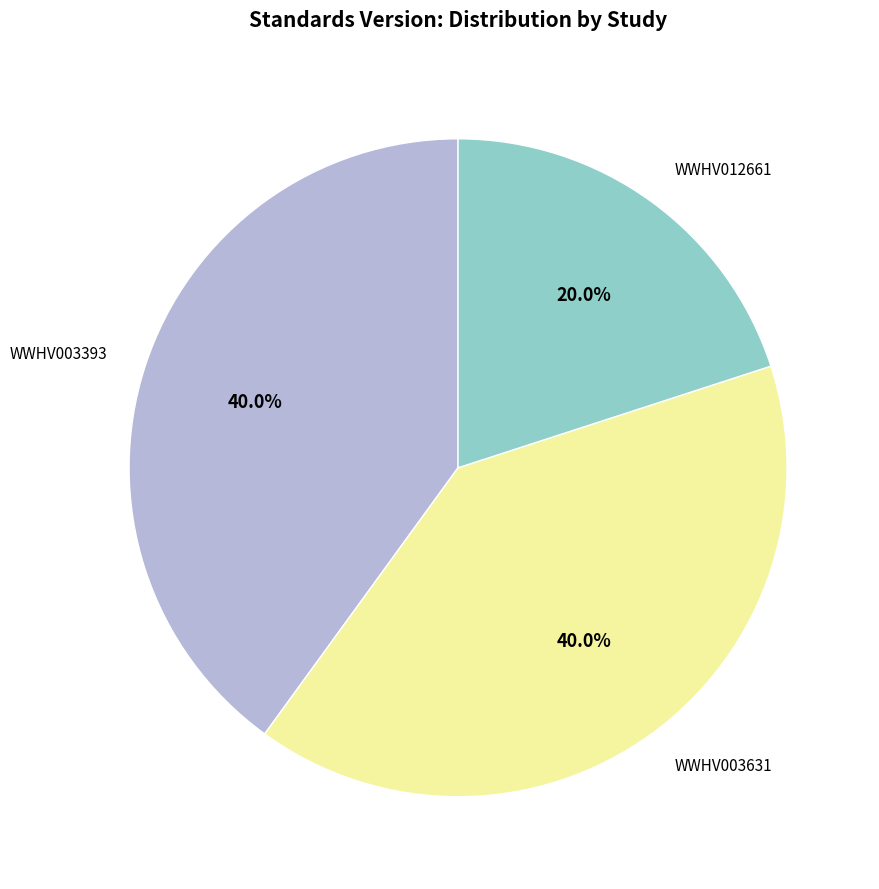

To the nearest percent, what portion does WWHV003393 represent?

40%